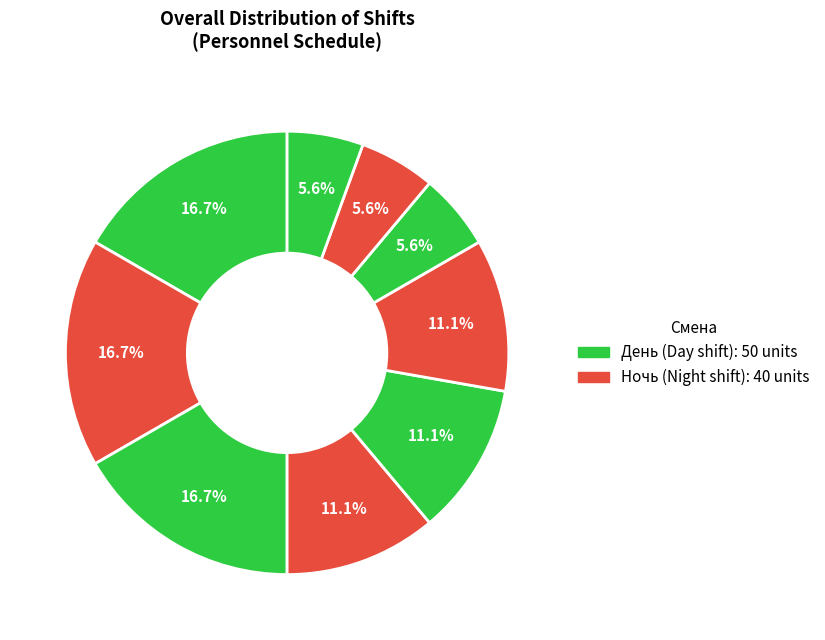

Does any single category account for the majority?

No